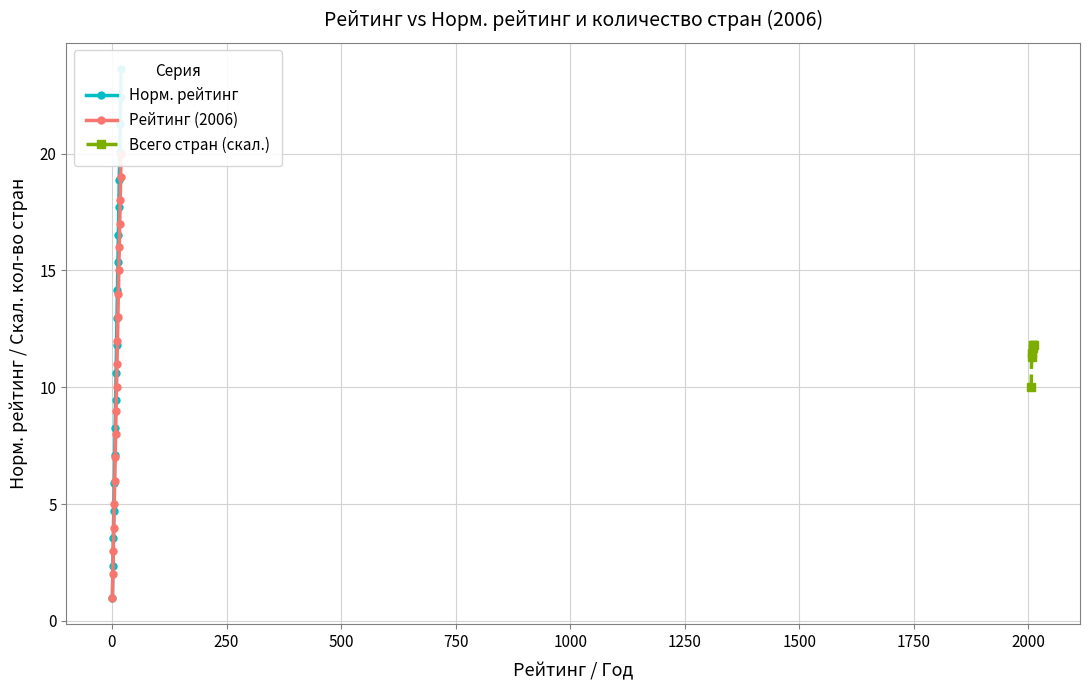

How many data points in Норм. рейтинг are less than 12?

10